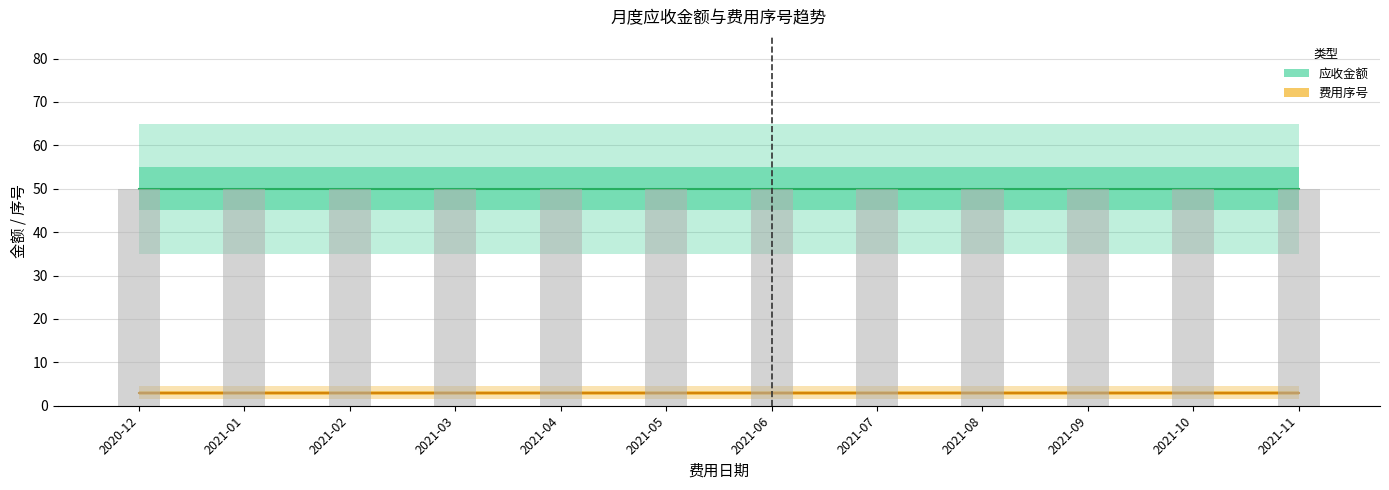

What is the label of the 10th bar from the right?

2021-02